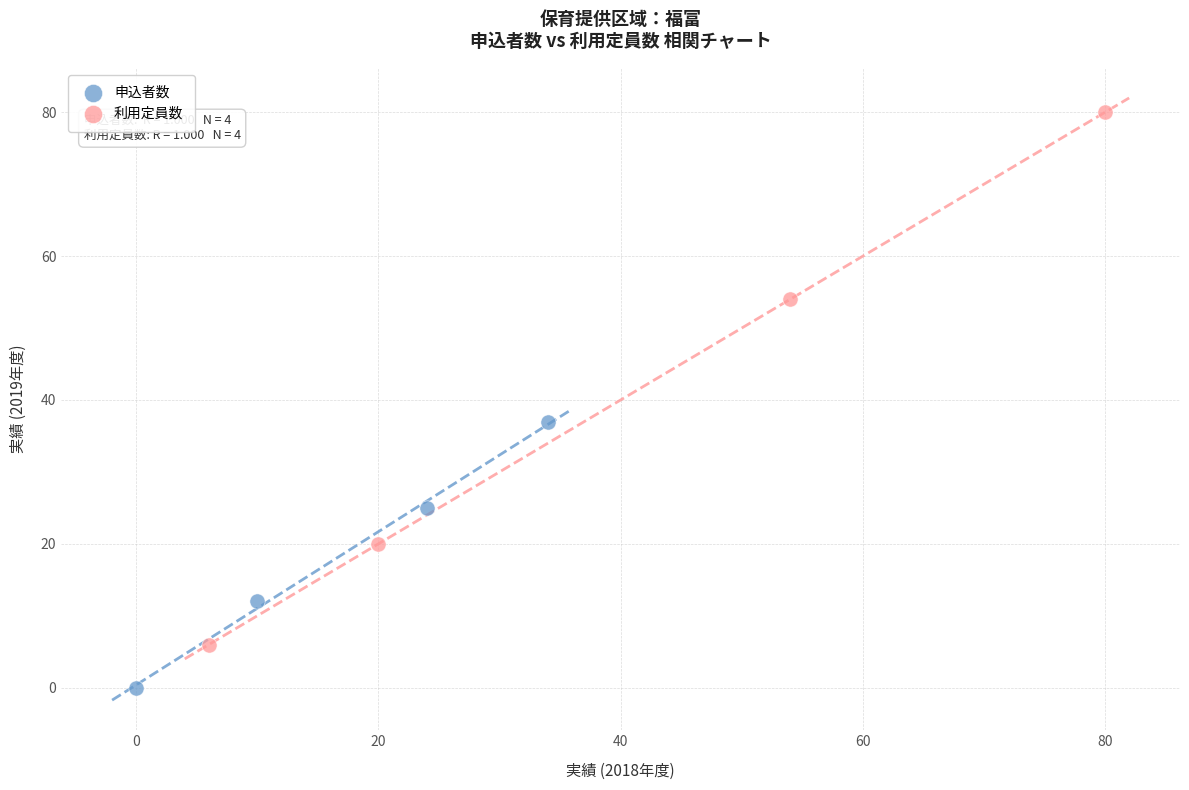

What are all the series names shown in the legend?

申込者数, 利用定員数